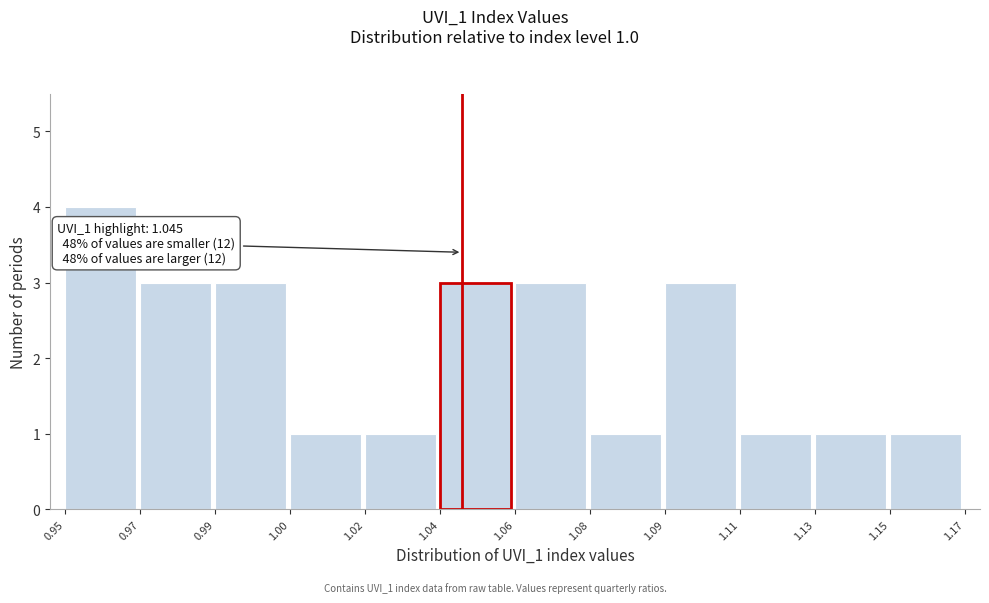

Reading right to left, transcribe all the data shown in this chart.

1.15=1	1.13=1	1.11=1	1.09=3	1.08=1	1.06=3	1.04=3	1.02=1	1.00=1	0.99=3	0.97=3	0.95=4